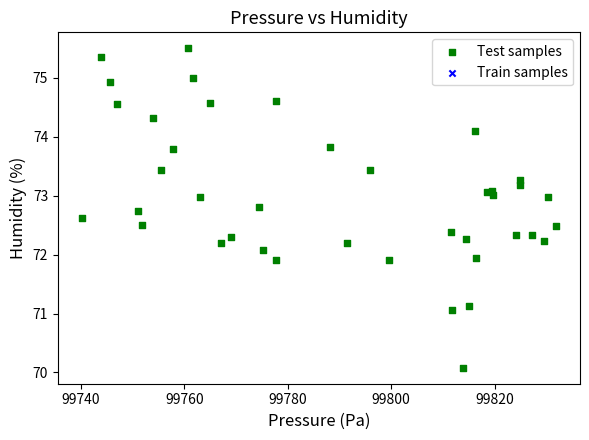

What is the range of Y values (max minus min)?

5.4